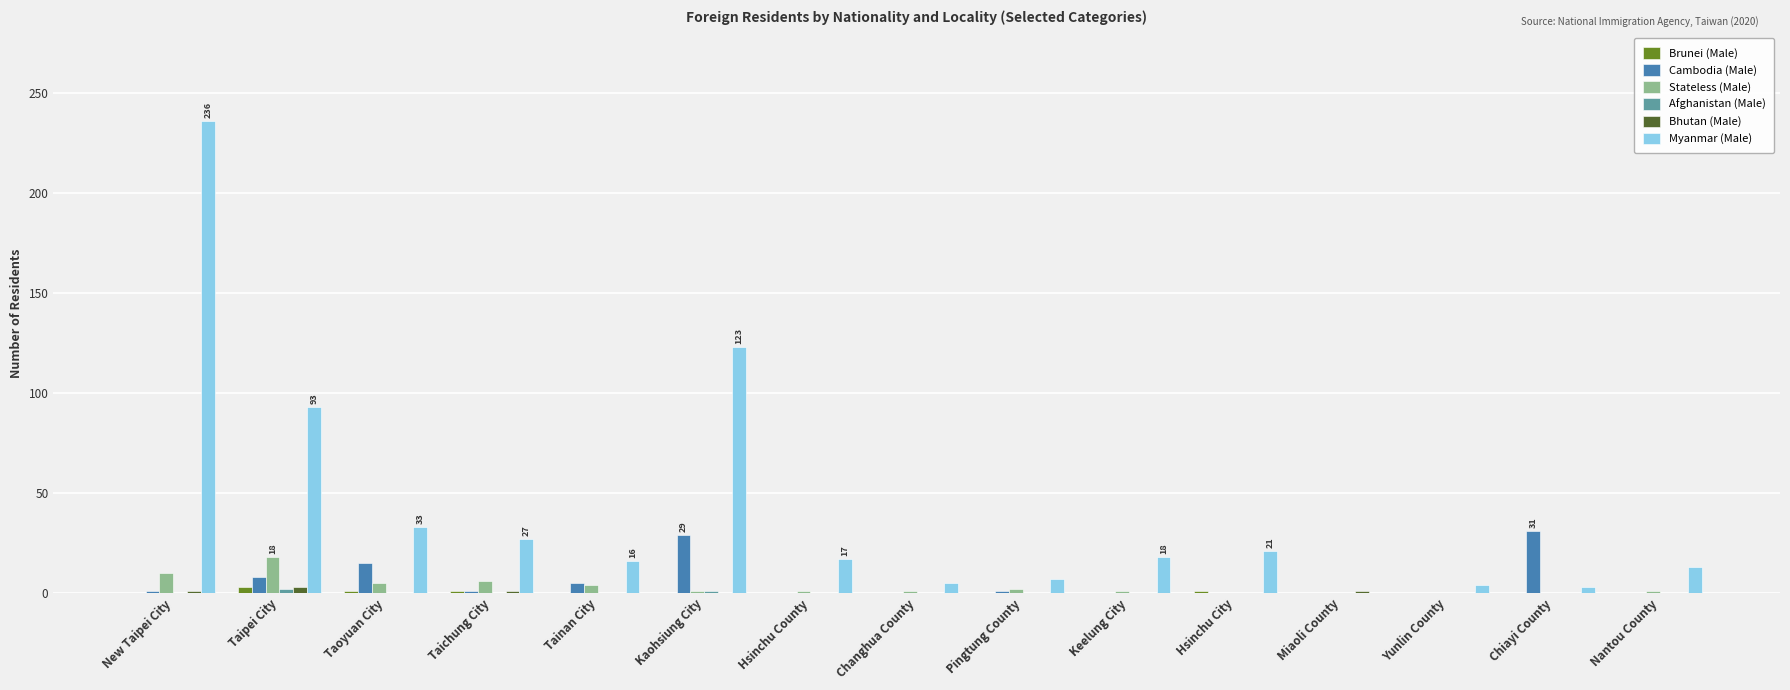

Where is Myanmar (Male) nearest to the value 118?

Kaohsiung City